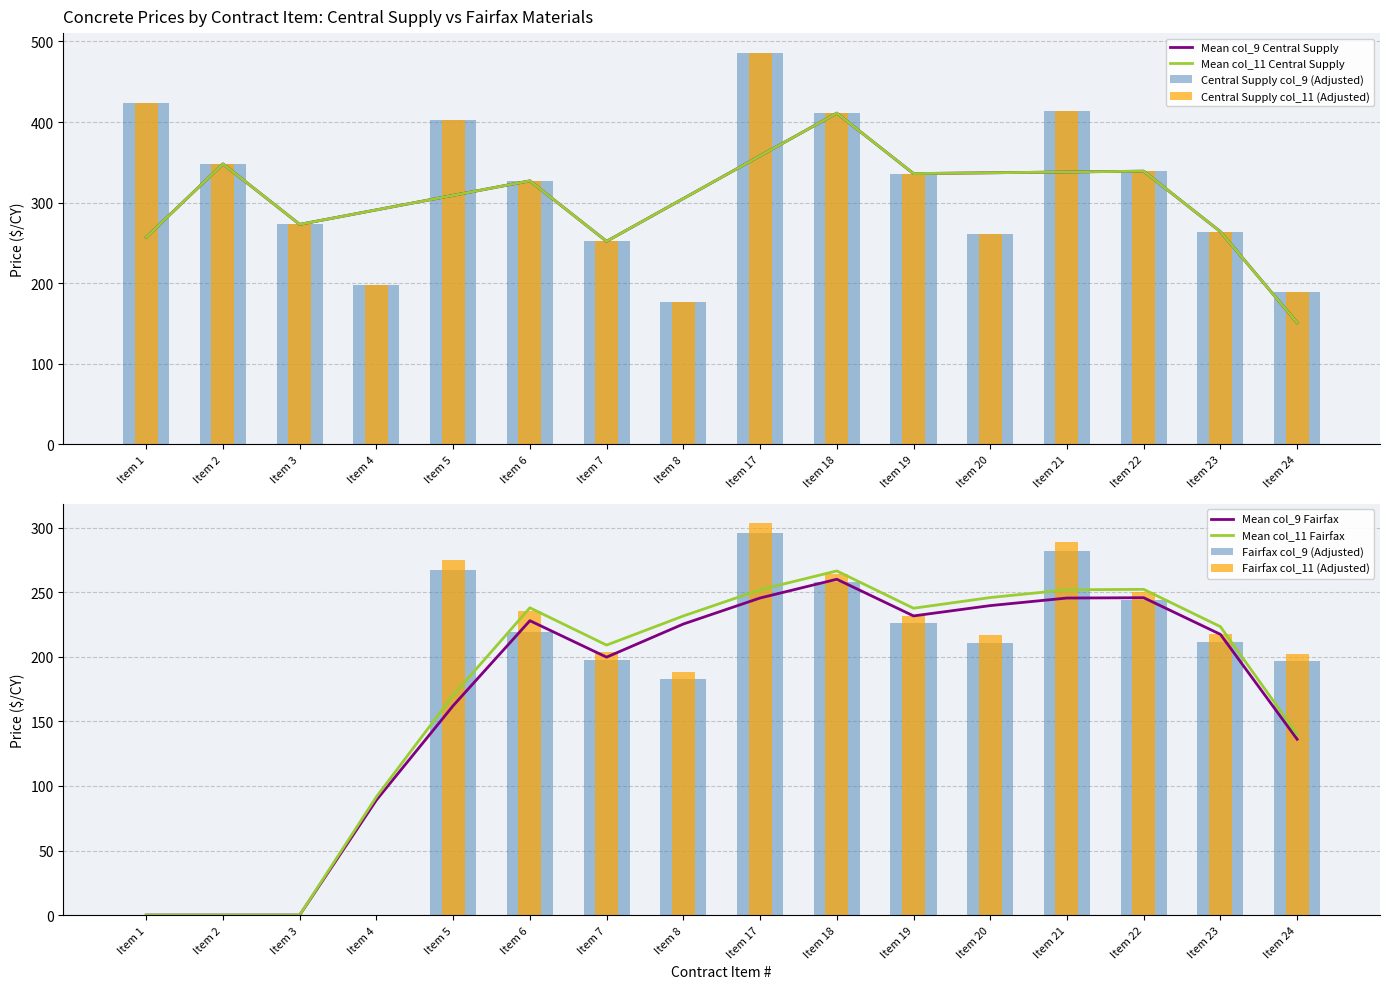

What is the greatest value displayed?

486